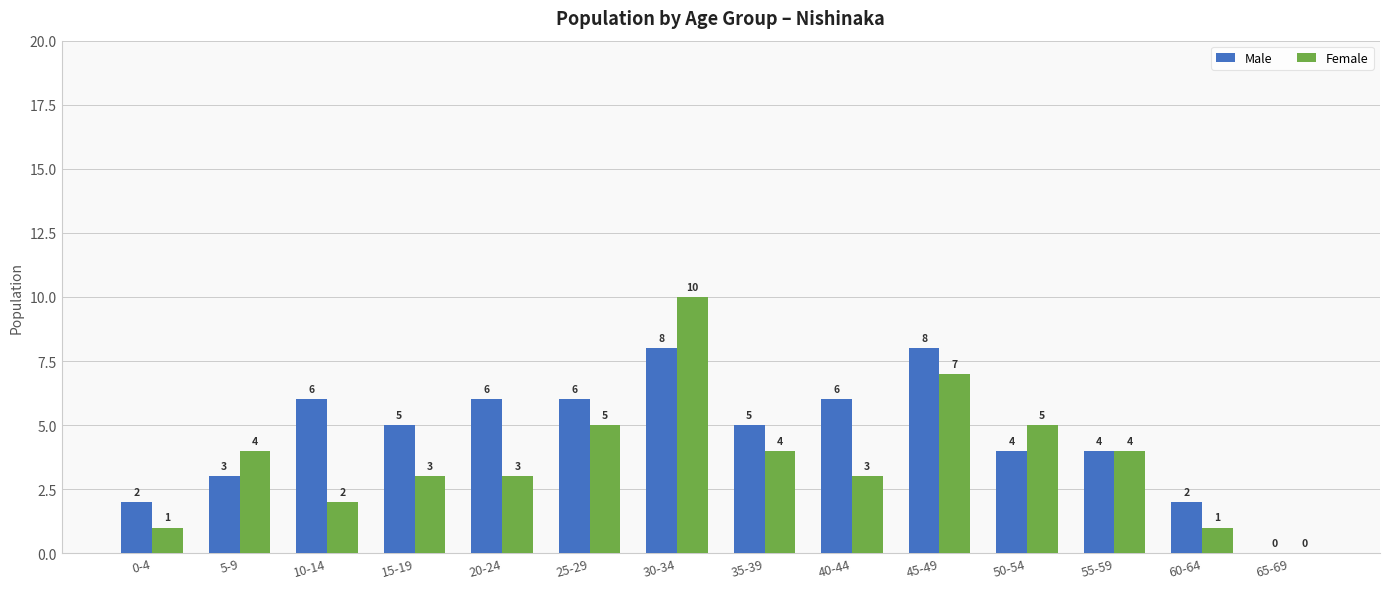

At which category is the sum across all series the highest?

30-34